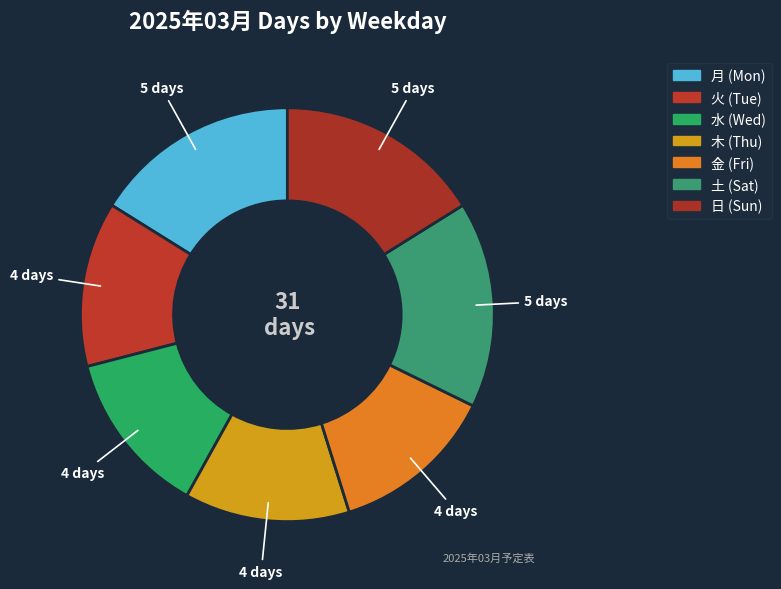

Count the number of slices in the pie.

7